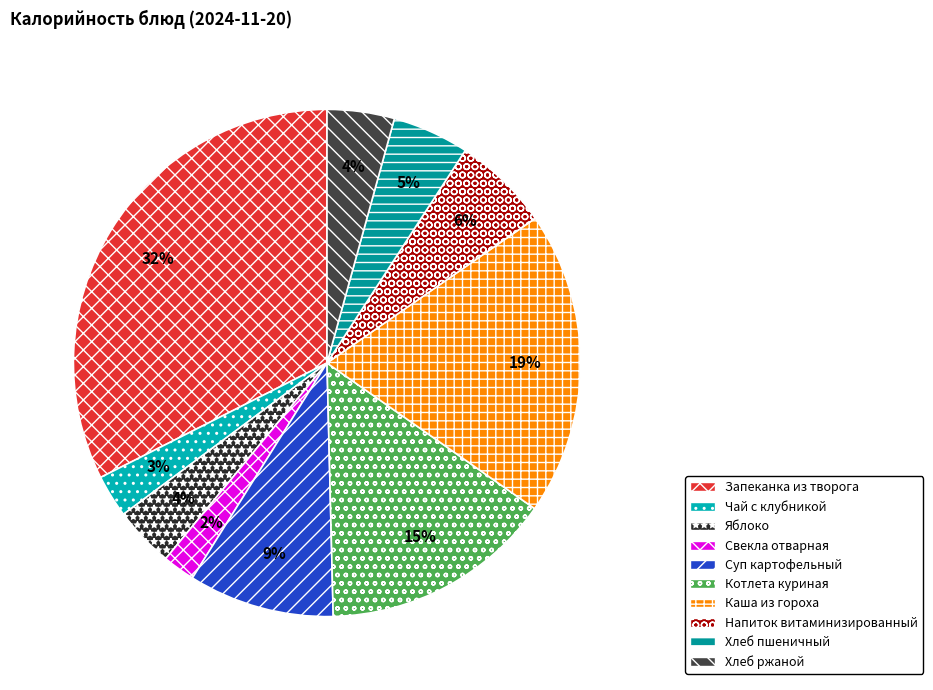

What is the smallest slice in the pie chart?

Свекла отварная